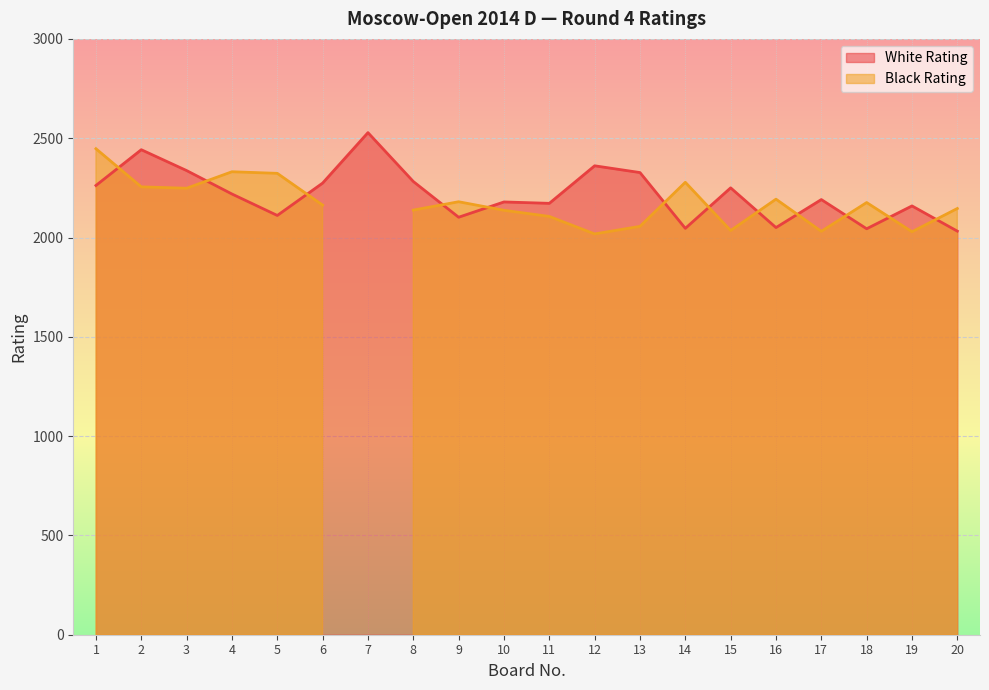

What is the approximate value at 17, to the nearest 50?

2200